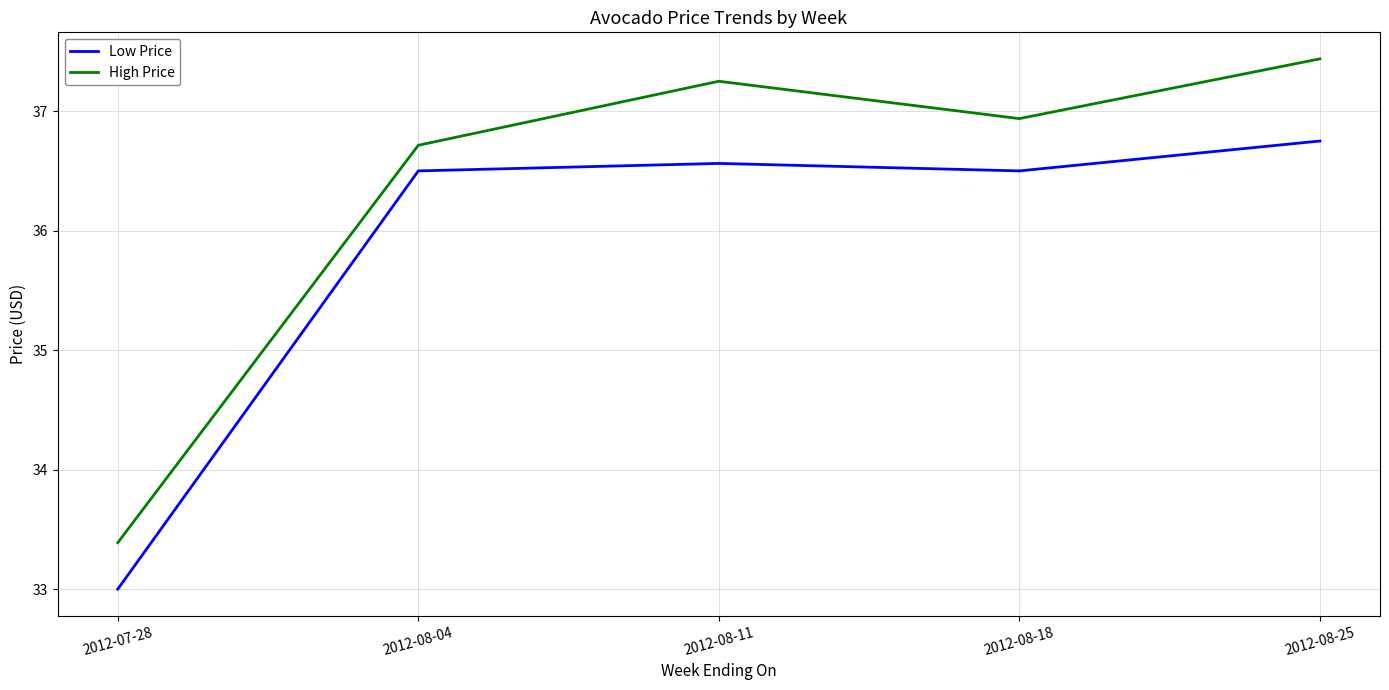

What is the maximum value for High Price?

37.4